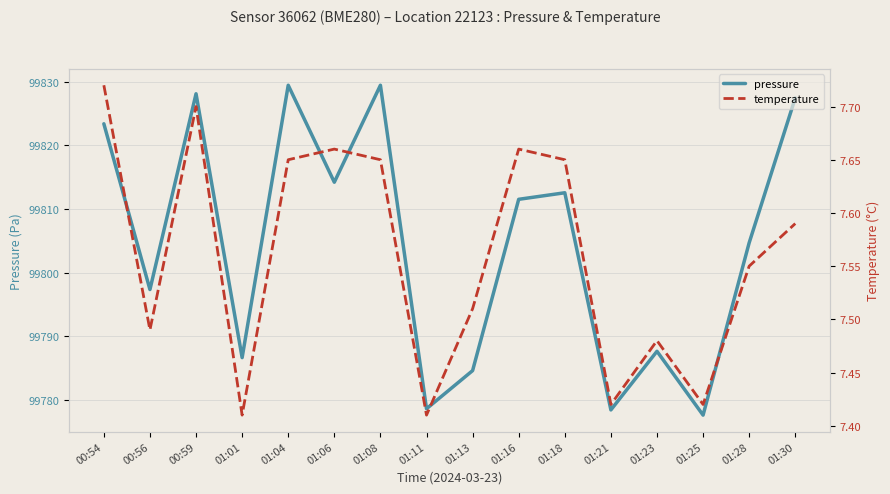

Reading left to right, transcribe all the data shown in this chart.

pressure: 00:54=99823.4	00:56=99797.3	00:59=99828.1	01:01=99786.6	01:04=99829.5	01:06=99814.2	01:08=99829.5	01:11=99778.6	01:13=99784.6	01:16=99811.5	01:18=99812.6	01:21=99778.4	01:23=99787.6	01:25=99777.6	01:28=99804.7	01:30=99827.5
temperature: 00:54=7.7	00:56=7.5	00:59=7.7	01:01=7.4	01:04=7.7	01:06=7.7	01:08=7.7	01:11=7.4	01:13=7.5	01:16=7.7	01:18=7.7	01:21=7.4	01:23=7.5	01:25=7.4	01:28=7.5	01:30=7.6